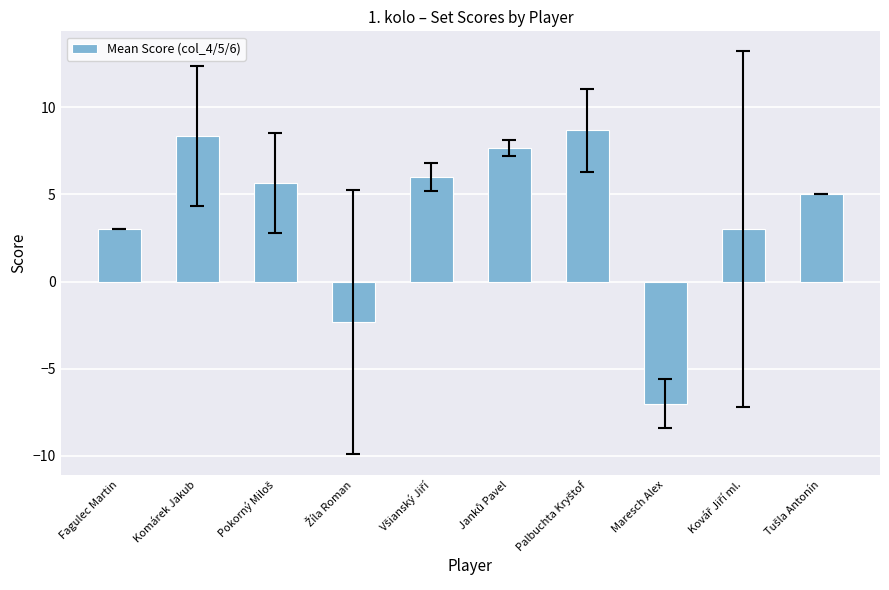

What is the value of the 1st bar from the left?

3.0